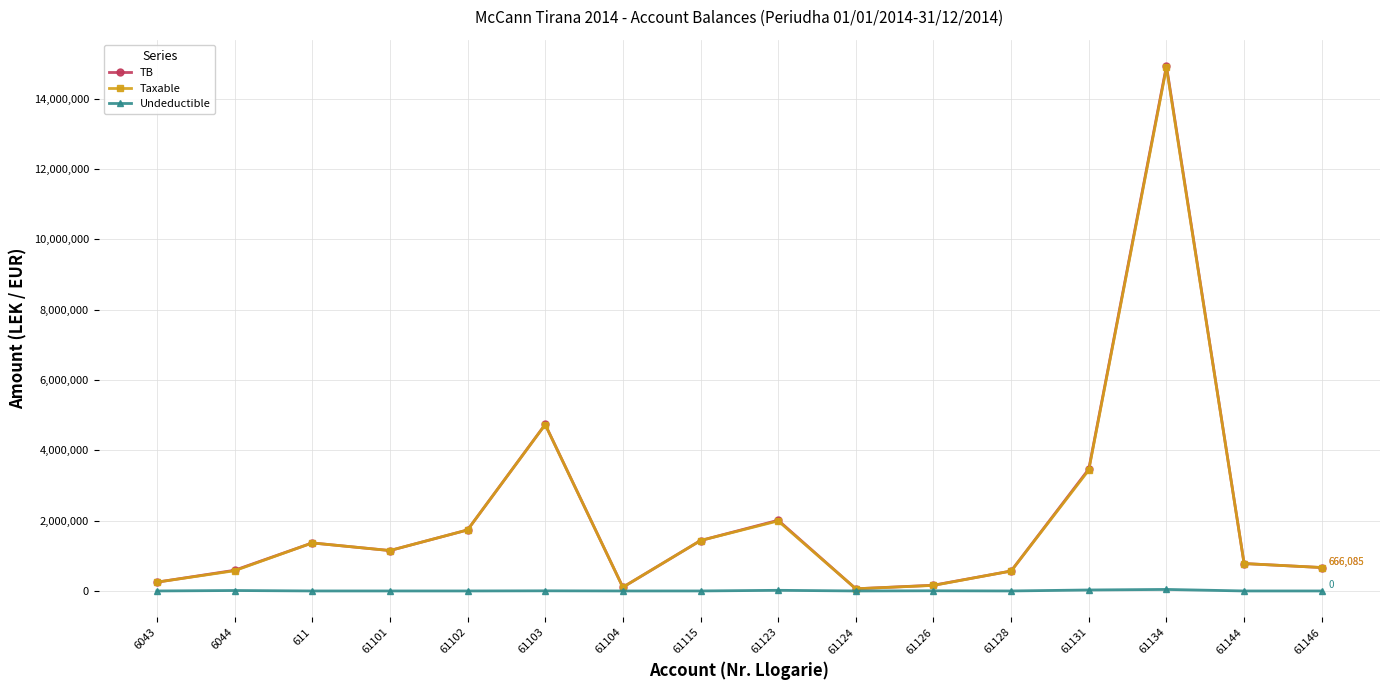

What is the difference between the highest and lowest values at 61123?

1991862.2